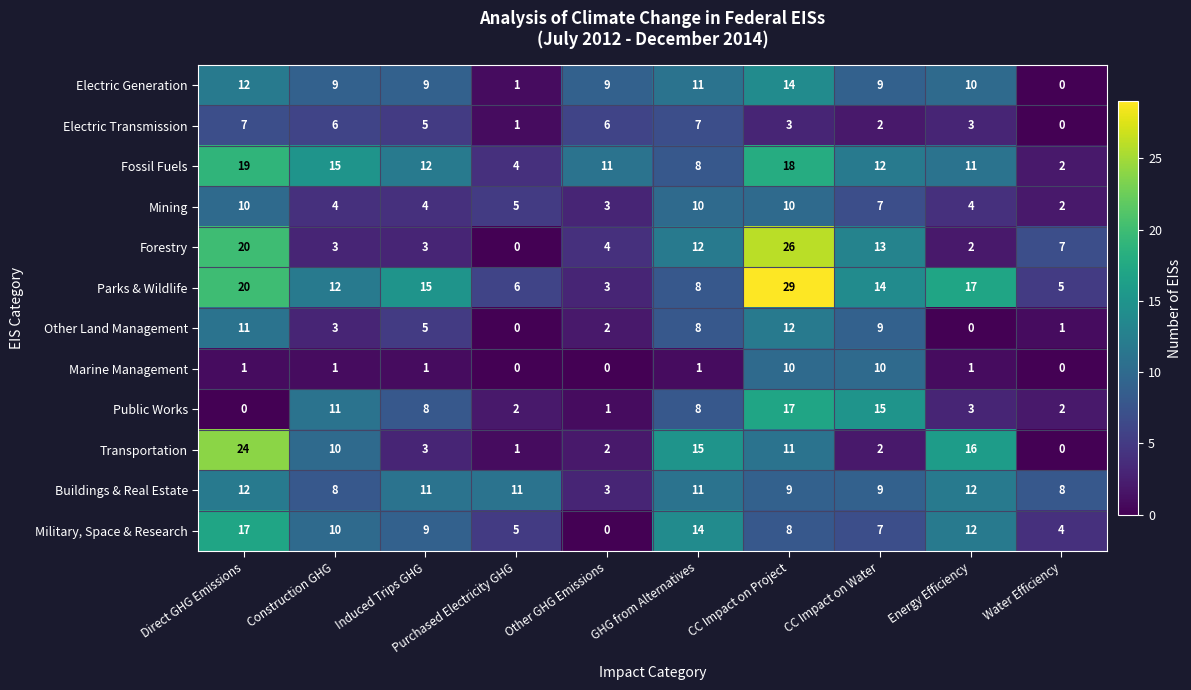

How many values in Public Works are above zero?

9